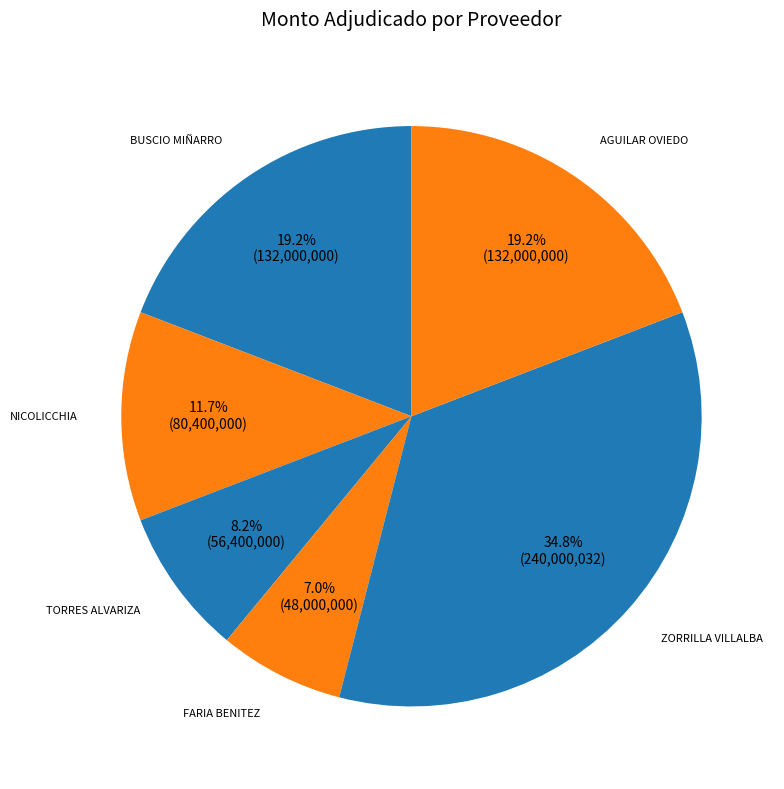

Which category has the biggest portion of the pie?

TRANQUILINO ZORRILLA VILLALBA